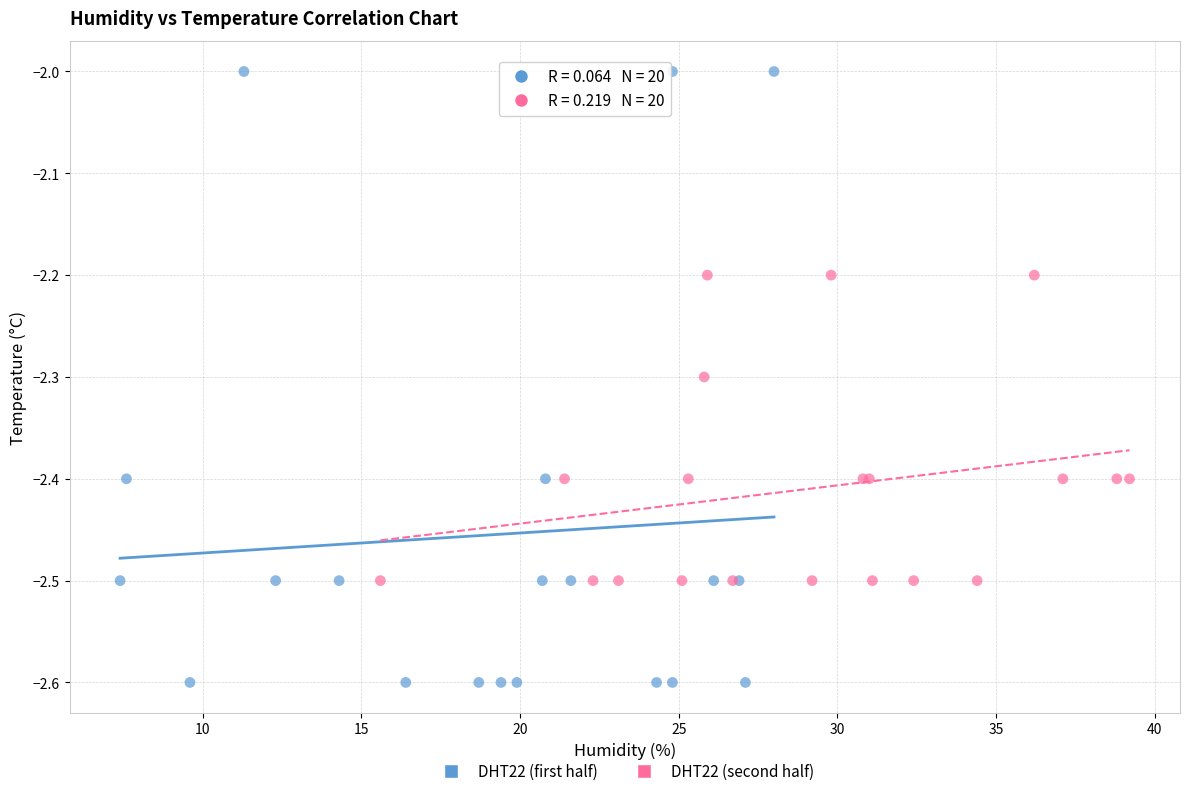

Which series reaches the maximum Y coordinate?

DHT22 (first half)